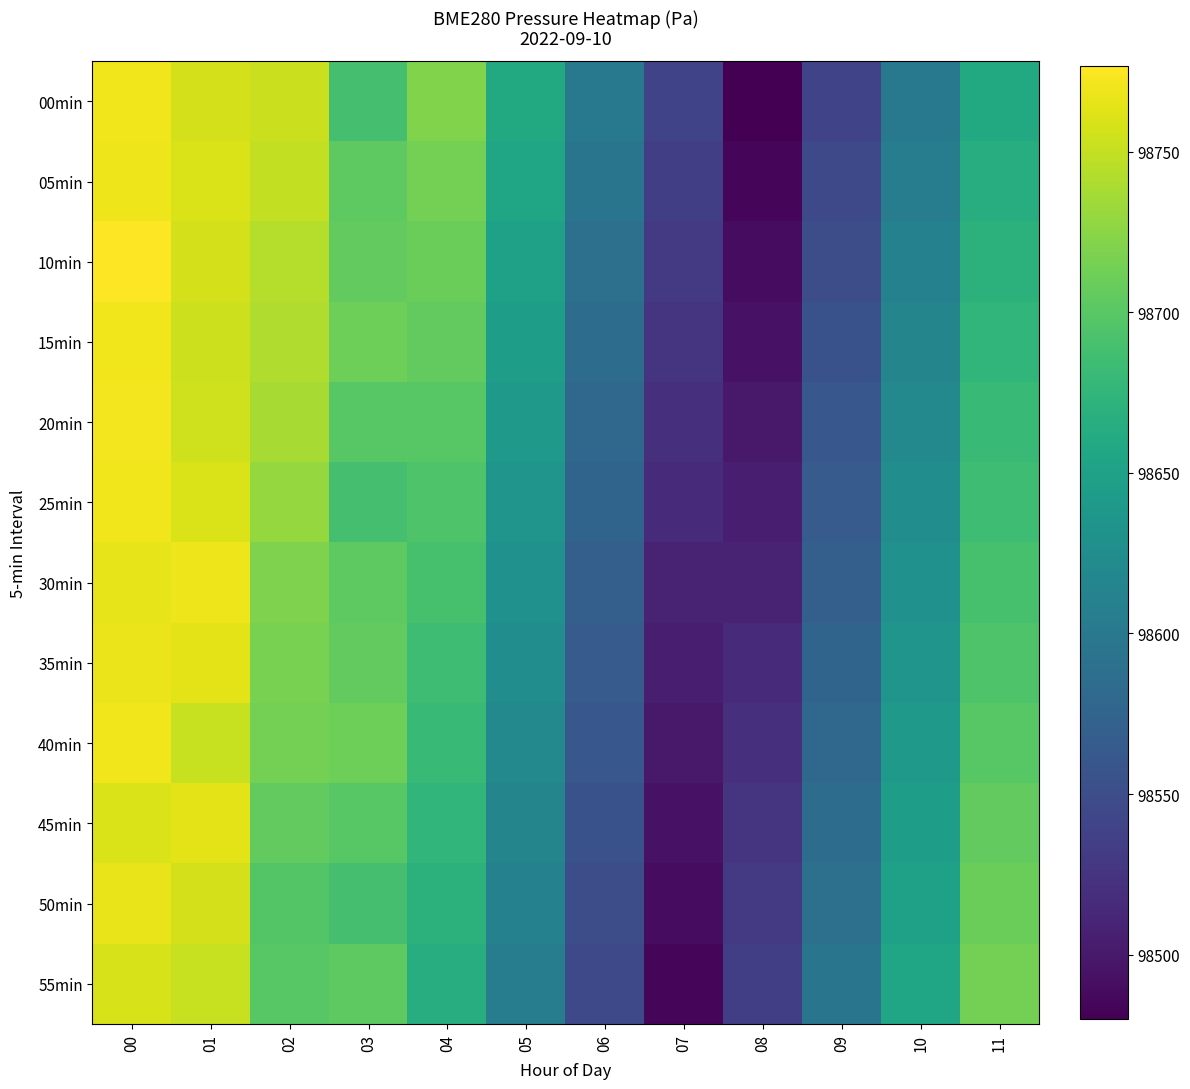

What is the difference between the highest and lowest values at 07?

55.0